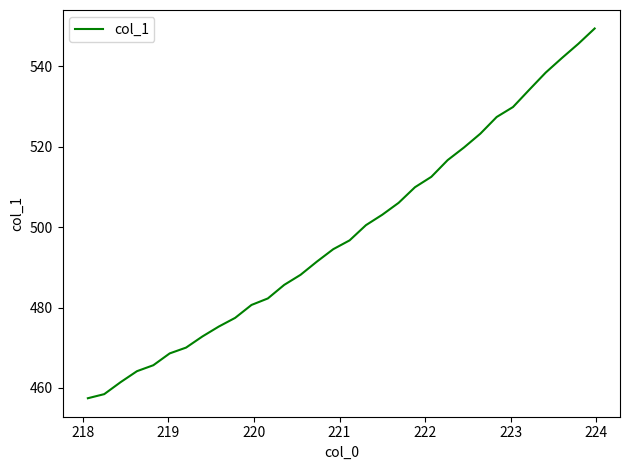

What is the greatest value displayed?

549.4